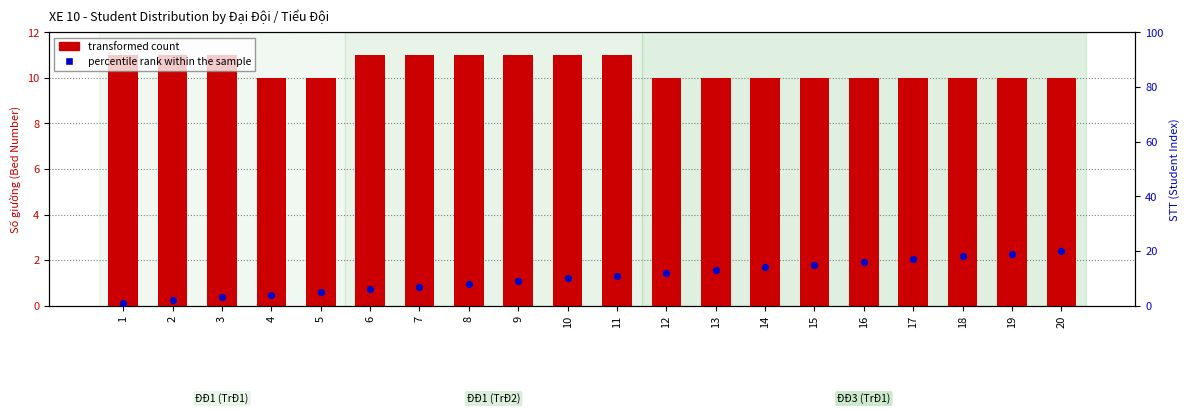

Which series contains the lowest Y value?

percentile rank within the sample